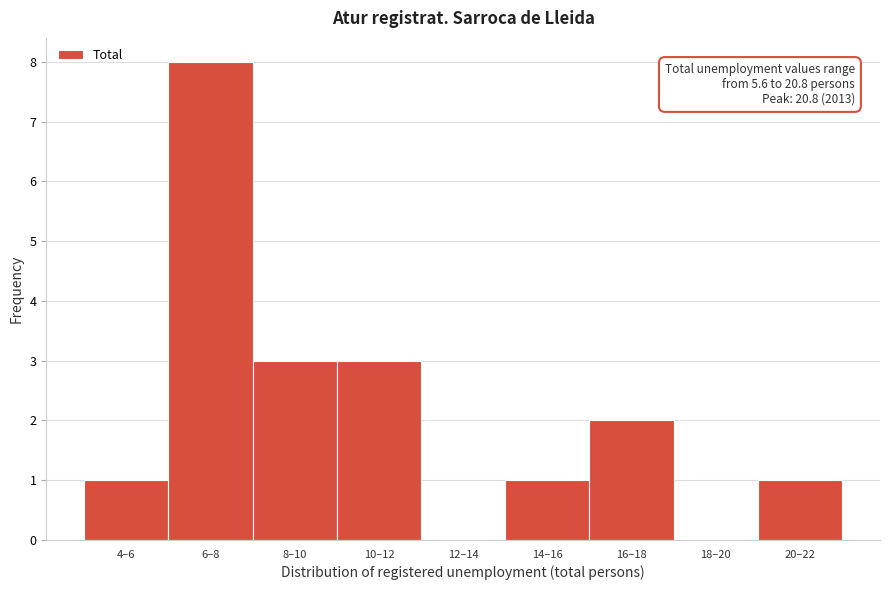

Reading left to right, what are all the values shown in this chart?

4–6=1	6–8=8	8–10=3	10–12=3	12–14=0	14–16=1	16–18=2	18–20=0	20–22=1